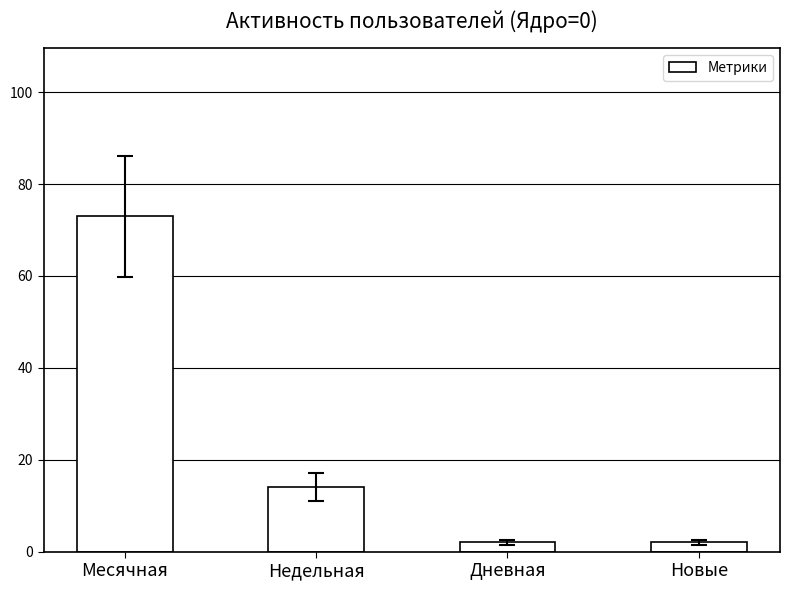

What is the change in value from Месячная to Новые?

-71